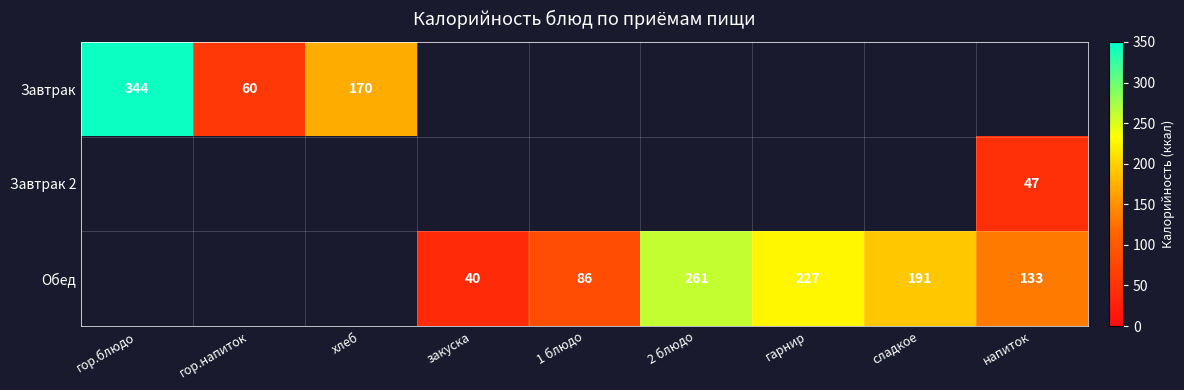

At how many categories does at least one series exceed 311?

1